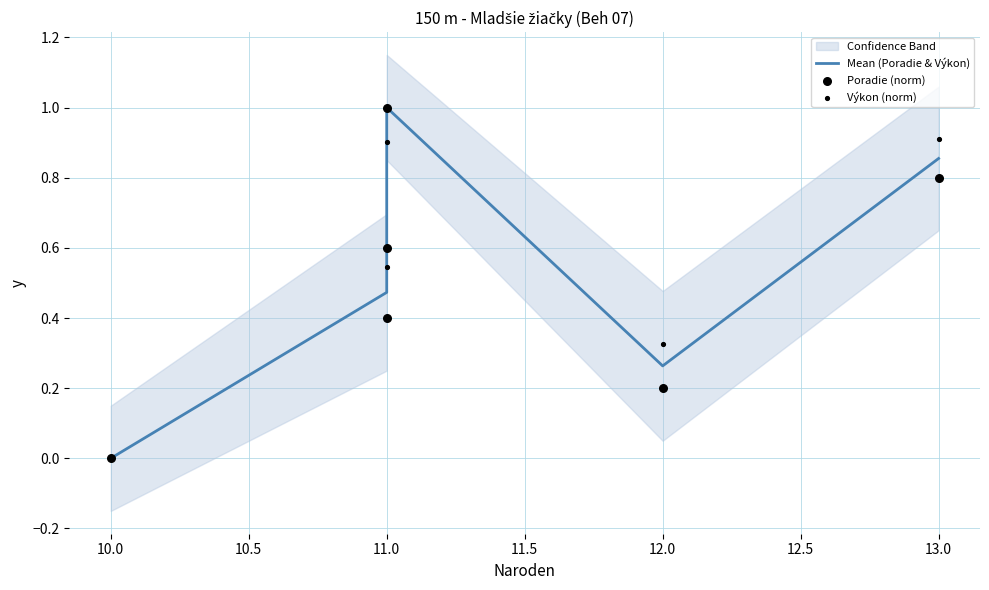

At how many categories does at least one series exceed 0?

5